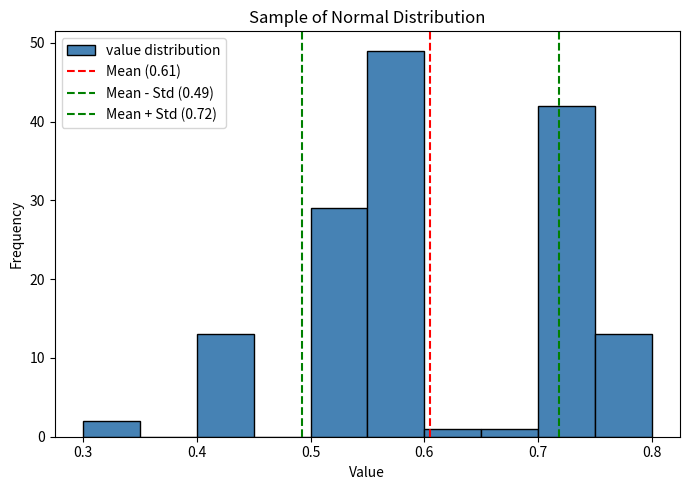

Over which range of the x-axis is the bar tallest?

0.55 to 0.60